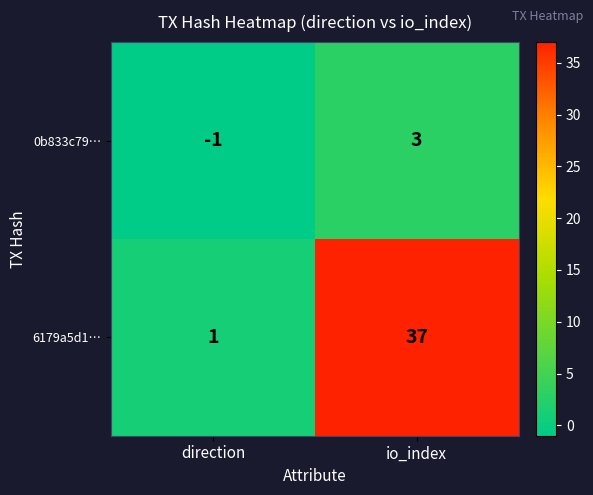

What is the sum of all 6179a5d1… values?

38